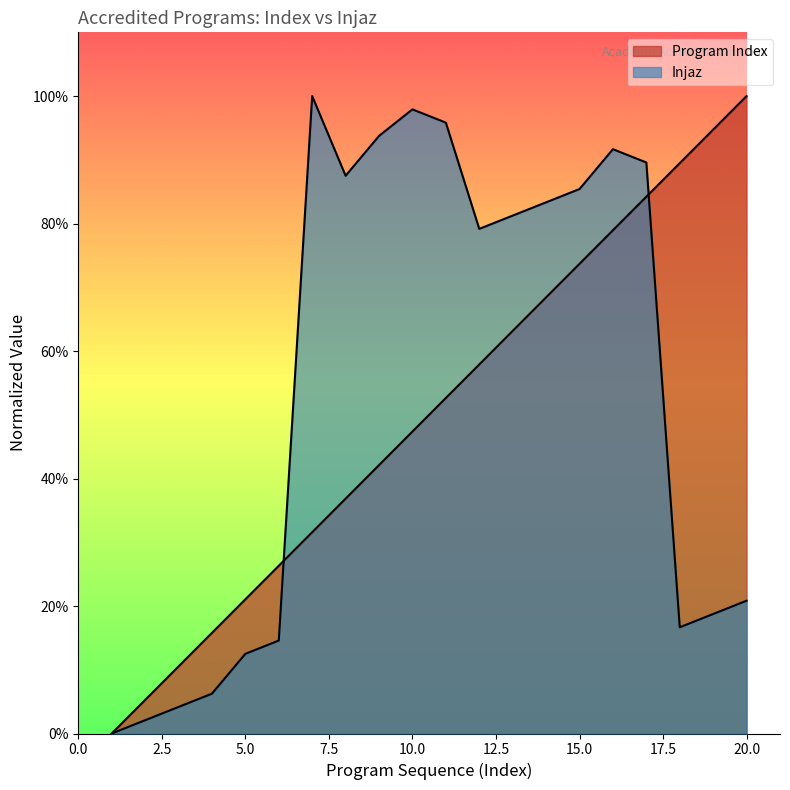

Count the number of categories in the chart.

20